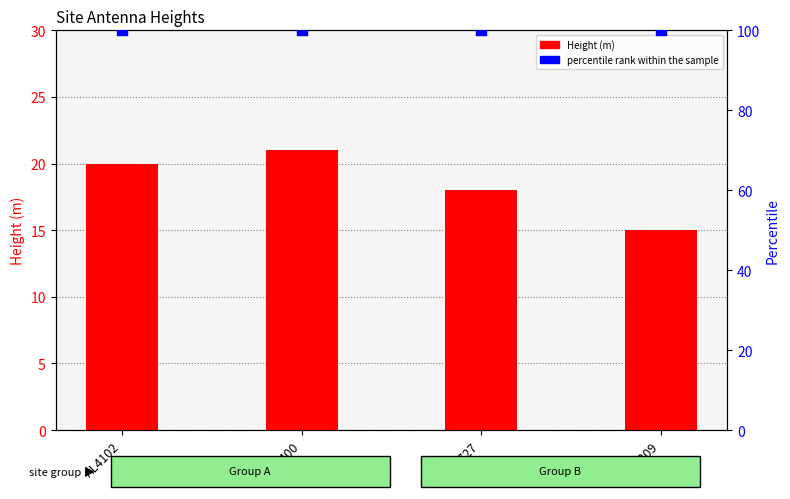

Which series contains the highest Y value?

percentile rank within the sample